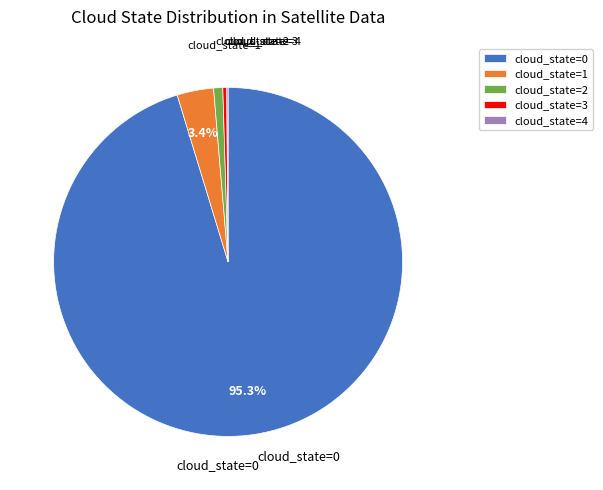

Is there a majority slice in this chart?

Yes